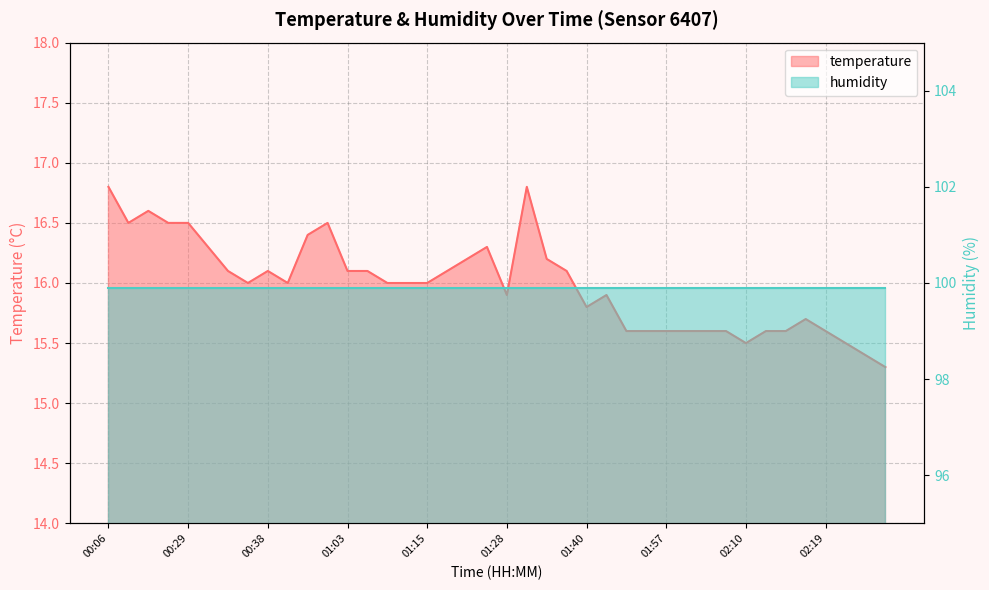

What is the ratio of the value at 00:53 to the value at 02:15?

1.1